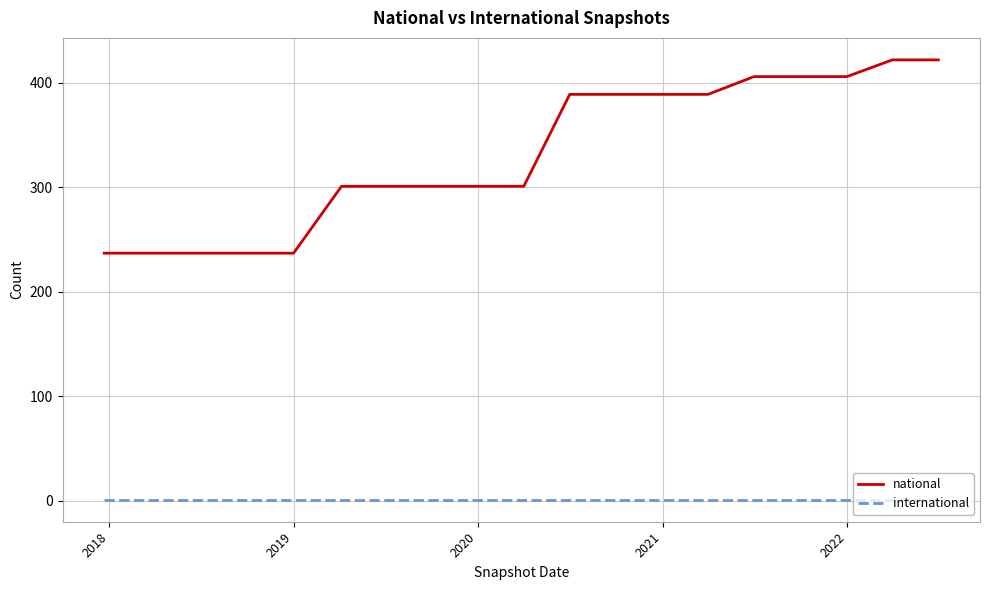

Reading left to right, transcribe all the data shown in this chart.

national: 237	237	237	237	237	301	301	301	301	301	389	389	389	389	406	406	406	422	422
international: 1	1	1	1	1	1	1	1	1	1	1	1	1	1	1	1	1	1	1